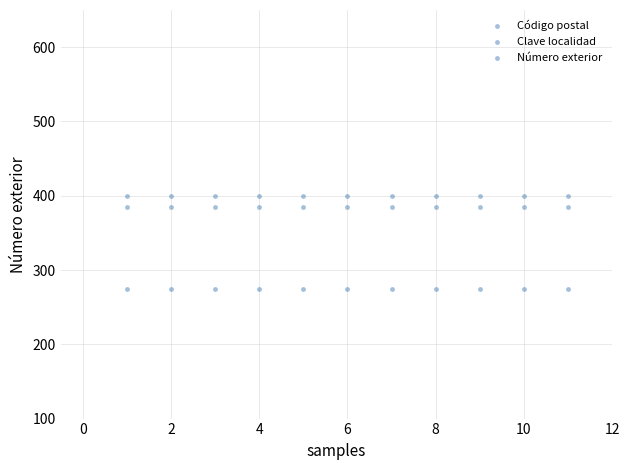

How many points are shown in the scatter plot?

33